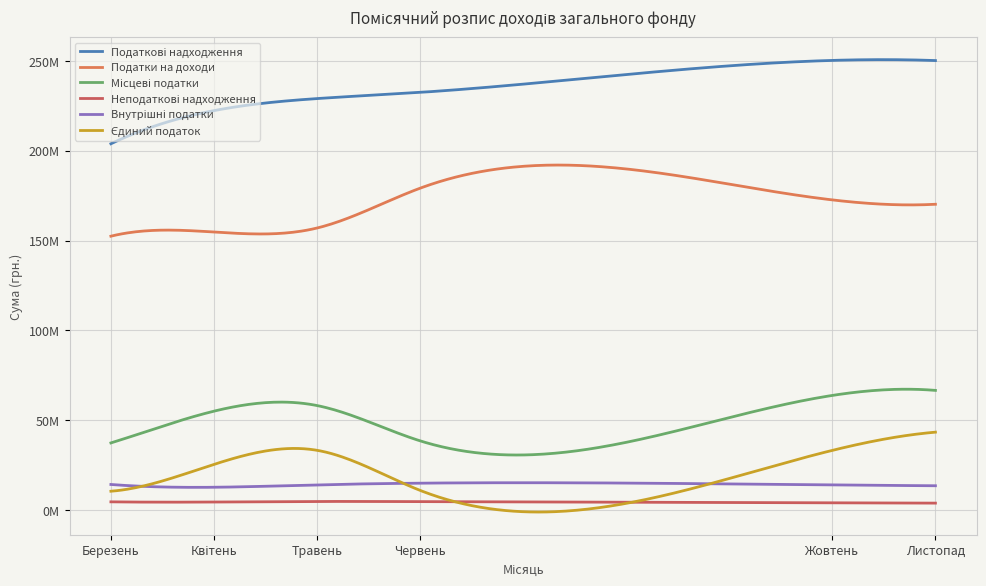

Is this an area chart (filled region under the line)?

No